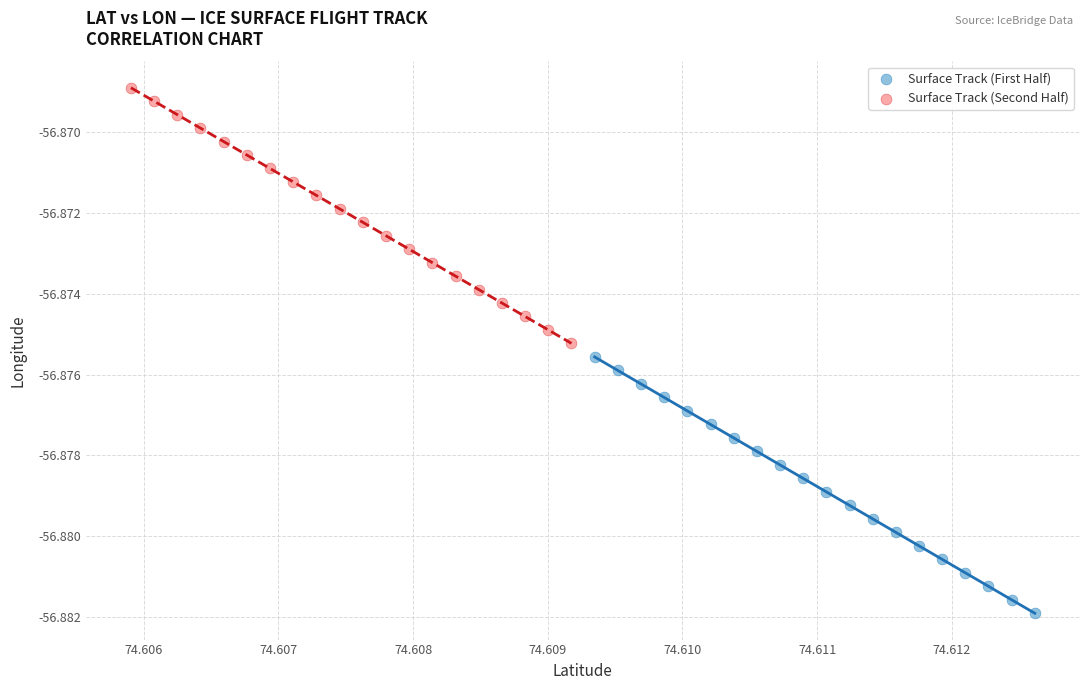

What are all the series names shown in the legend?

Surface Track (First Half), Surface Track (Second Half)